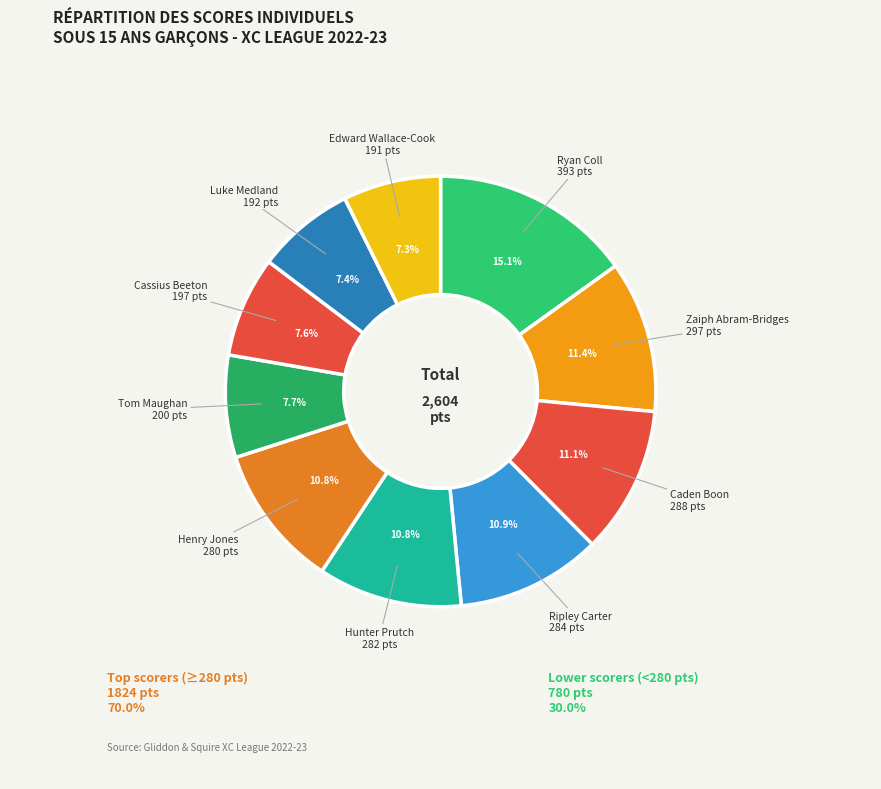

Rank the categories by value from highest to lowest.

Ryan Coll, Zaiph Abram-Bridges, Caden Boon, Ripley Carter, Hunter Prutch, Henry Jones, Tom Maughan, Cassius Beeton, Luke Medland, Edward Wallace-Cook